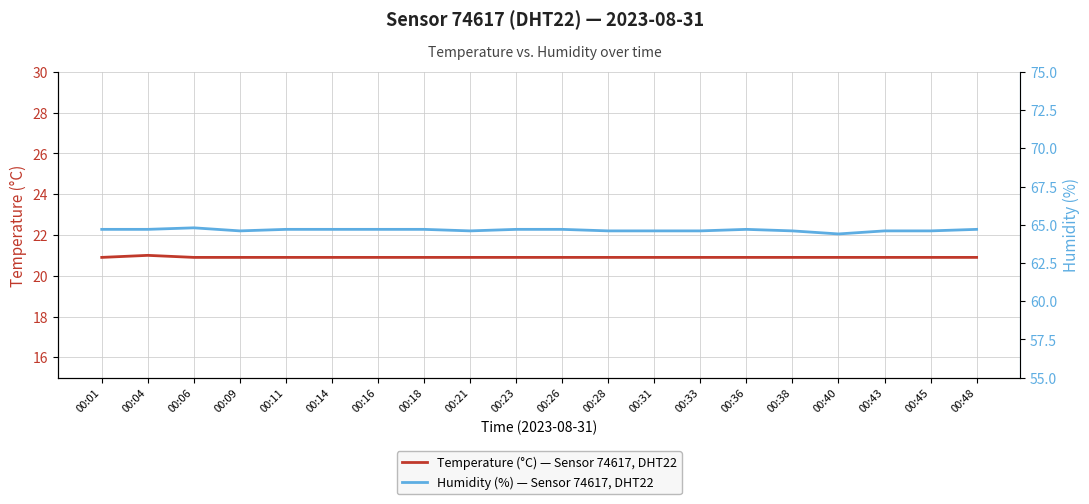

At how many categories does at least one series exceed 42?

20